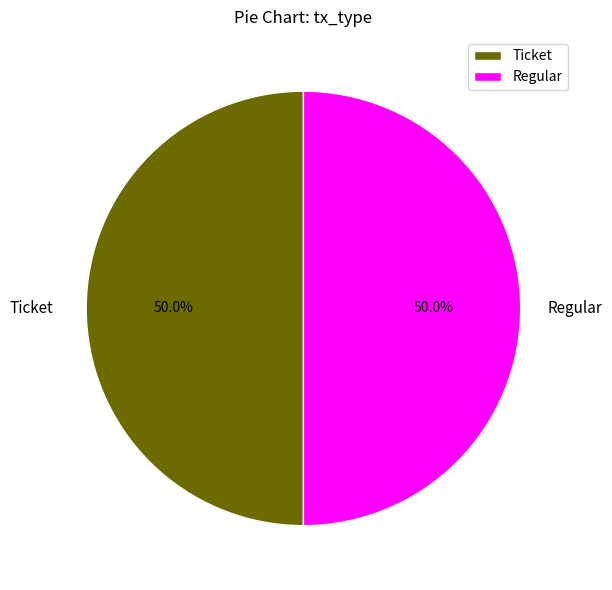

Approximately how many times larger is the value at Regular compared to Ticket?

1.0